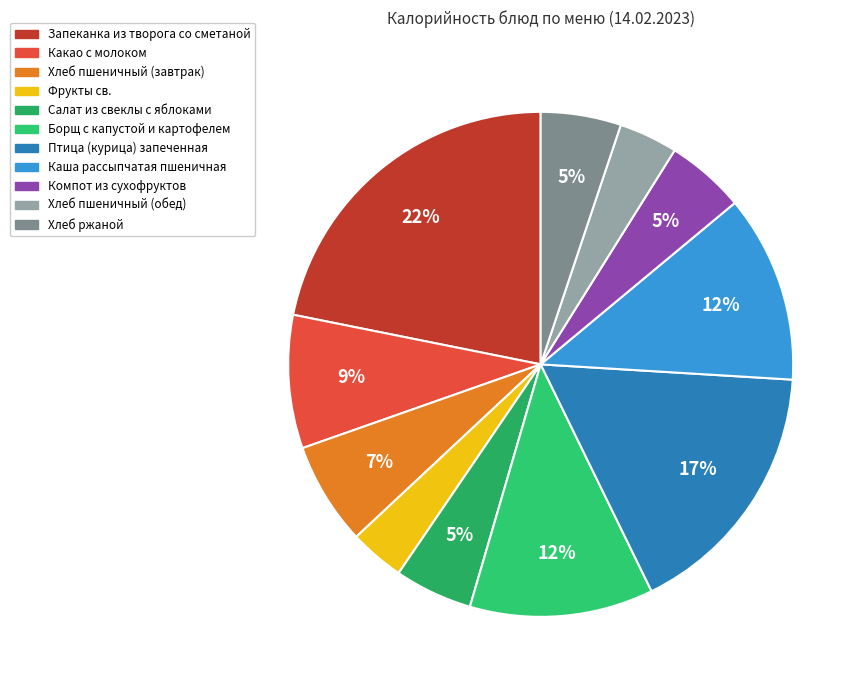

How many segments does this pie chart have?

11